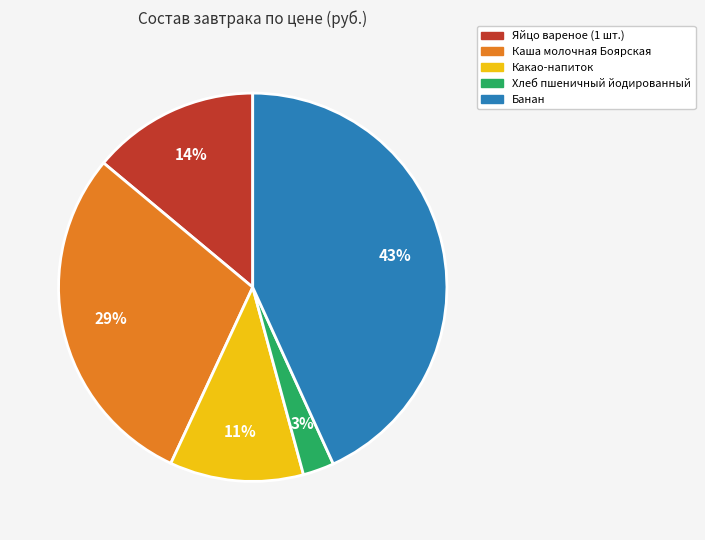

Which category has the biggest portion of the pie?

Банан